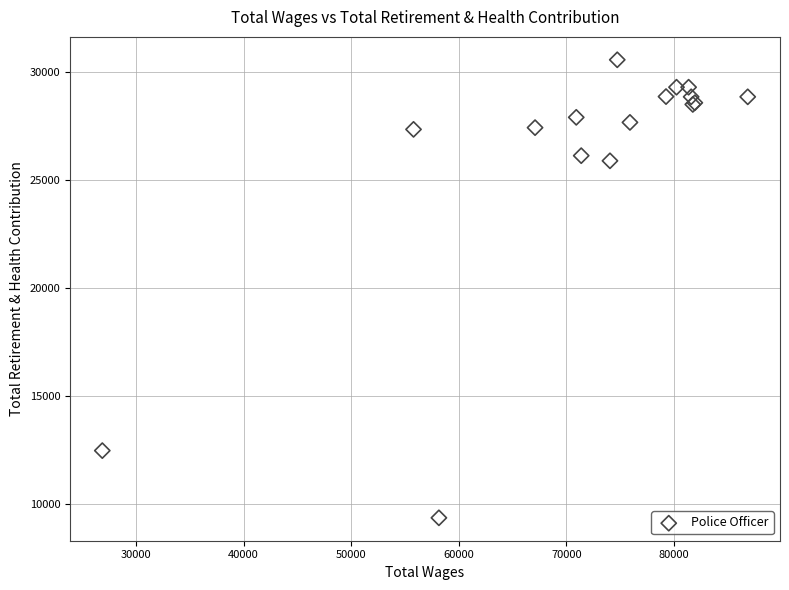

What Y value in the scatter plot is closest to 19961?

25875